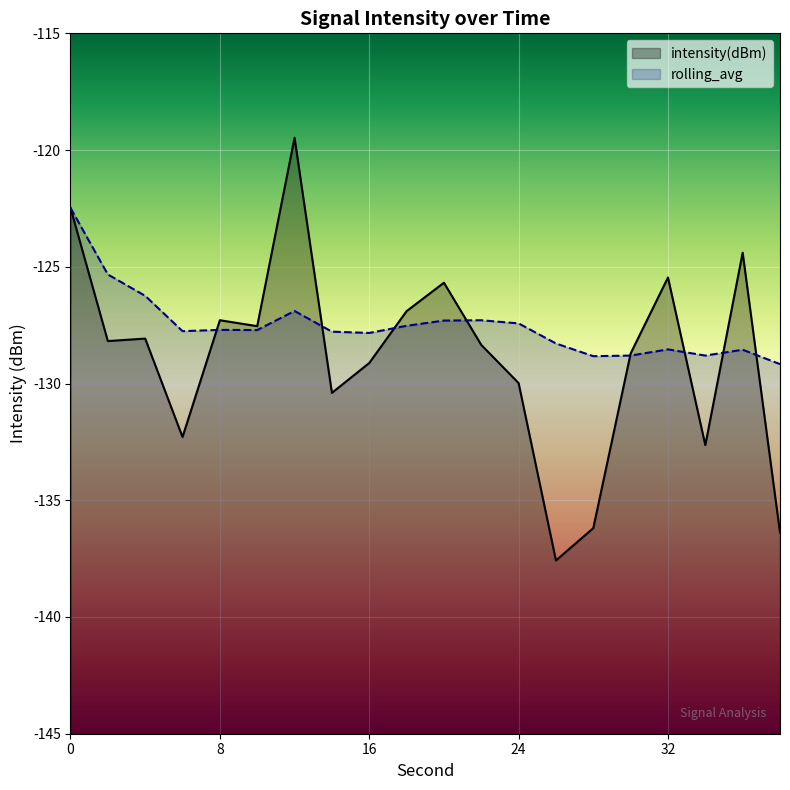

True or false: rolling_avg and intensity(dBm) intersect in this chart.

True